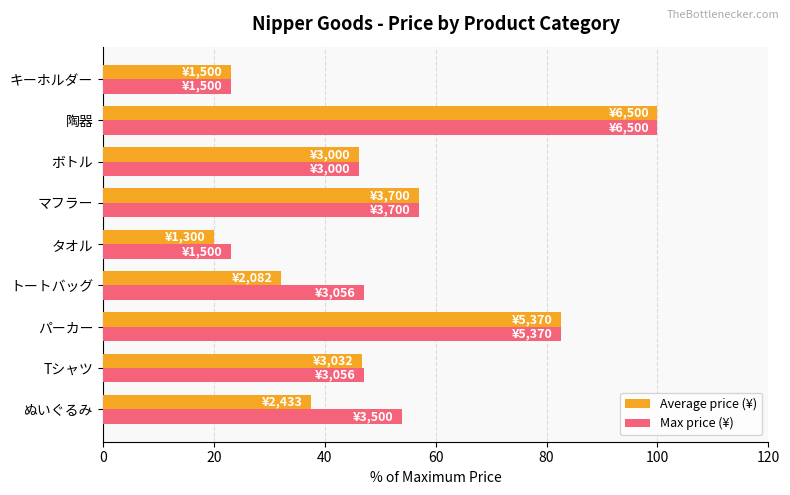

How many distinct data groups are displayed?

2